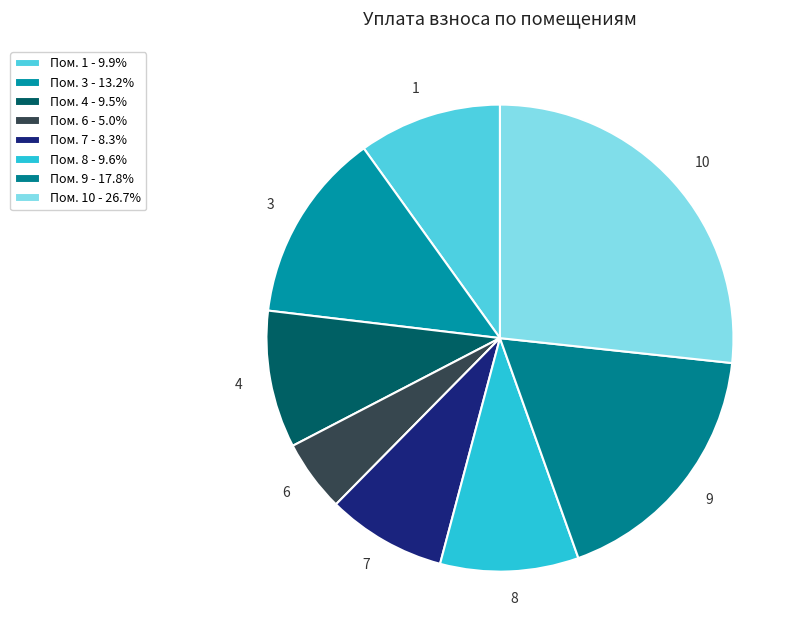

What is the ratio of the value at 9 to the value at 7?

2.2